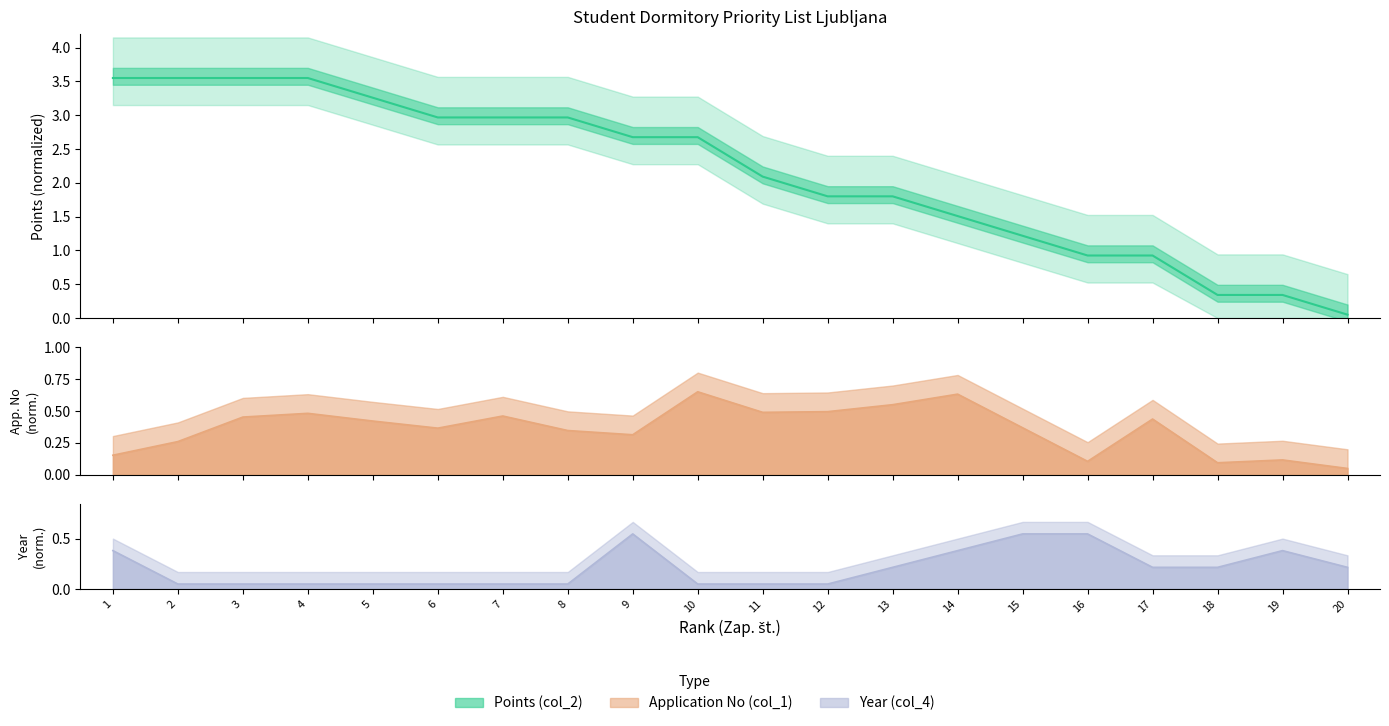

True or false: Points (col_2) has more than 2 points higher than both neighbors.

False